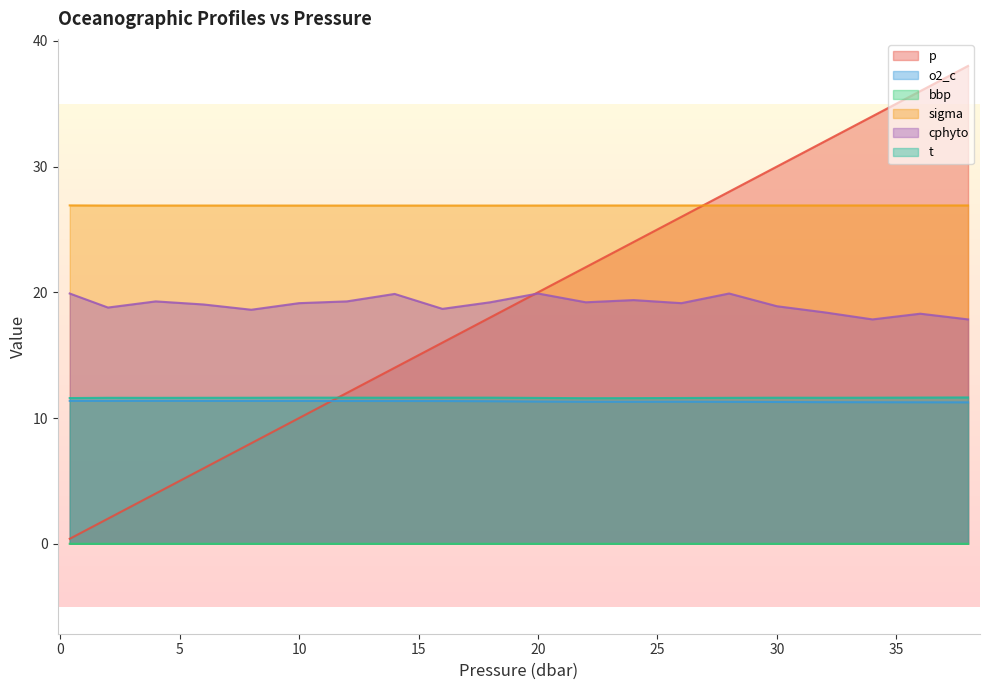

Rank the categories by o2_c value from lowest to highest.

38.0, 36.0, 34.0, 32.0, 30.0, 28.0, 24.0, 22.0, 26.0, 20.0, 18.0, 16.0, 14.0, 12.0, 8.0, 10.0, 2.0, 6.0, 4.0, 0.4